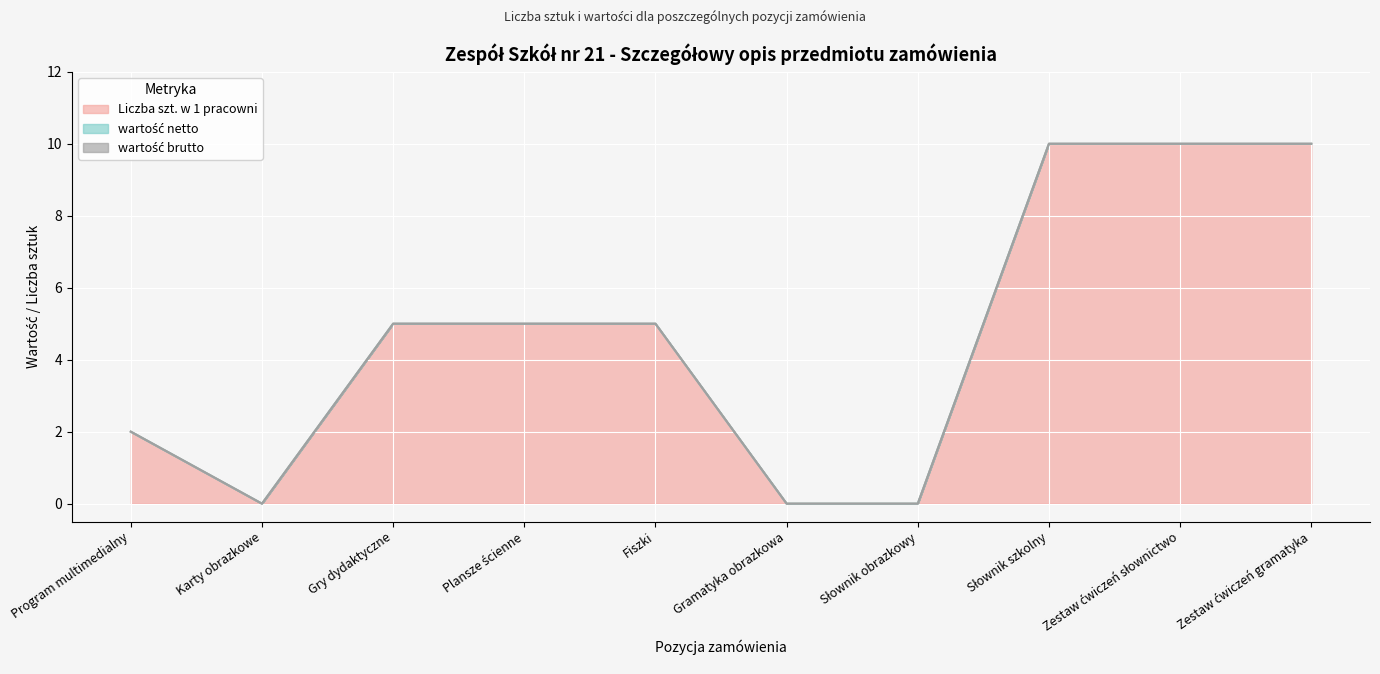

What is the label of the 1st point from the left?

Program multimedialny